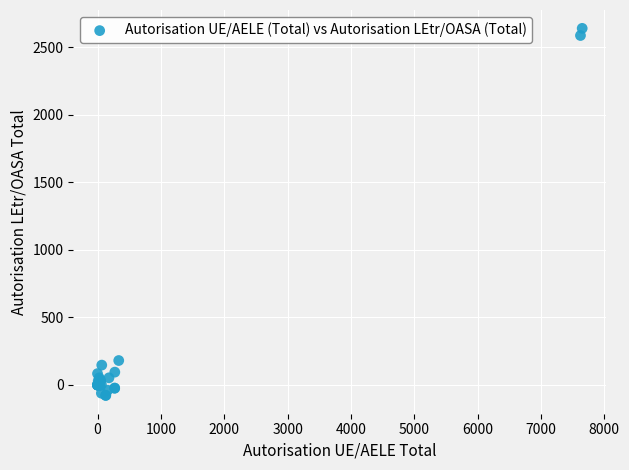

What Y value in the scatter plot is closest to 1281?

181